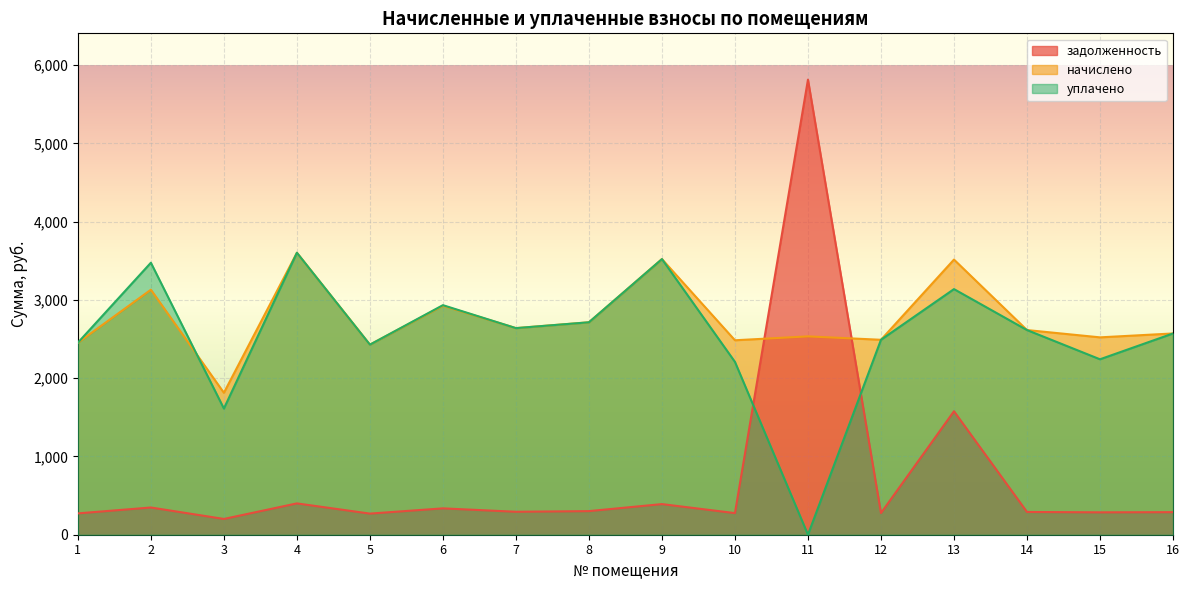

Is it true that уплачено equals 968.6 at 13?

False